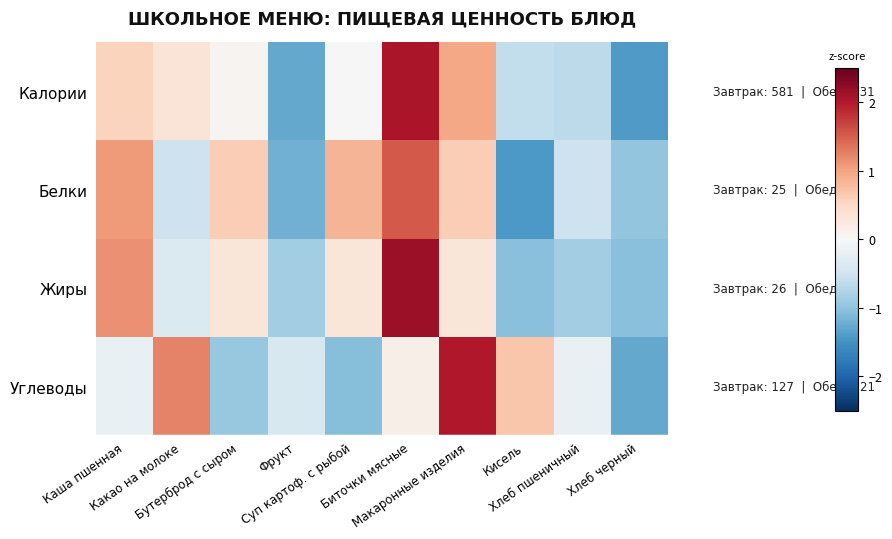

At how many categories does at least one series exceed 0?

7